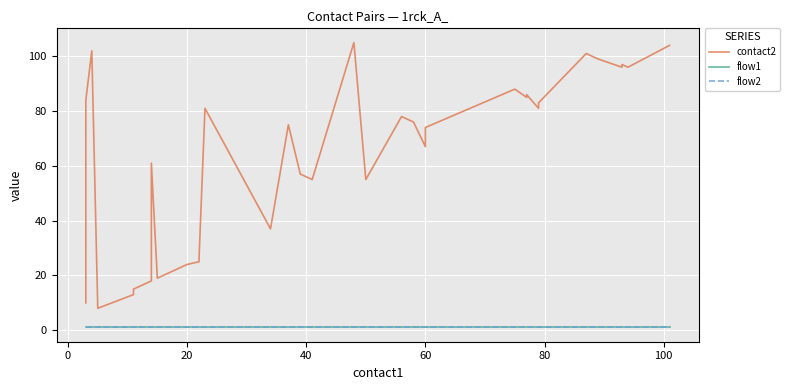

Which series has the largest range (max minus min)?

contact2